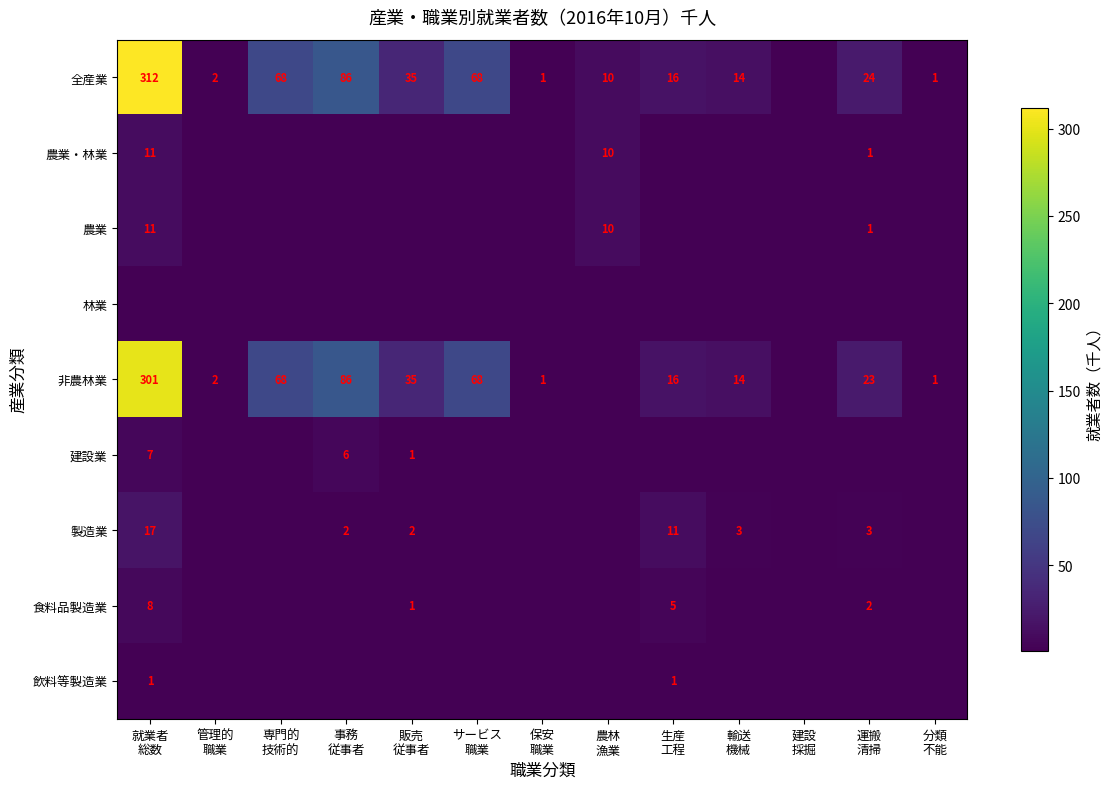

At which label is 林業 closest to 0?

就業者 総数